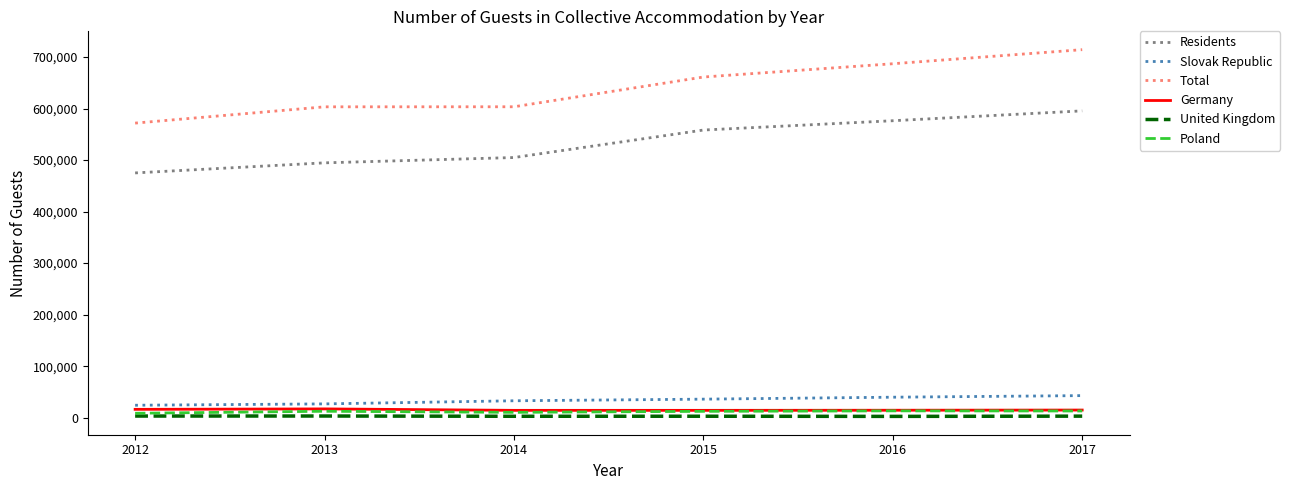

What is the lowest value of the Total series?

571719